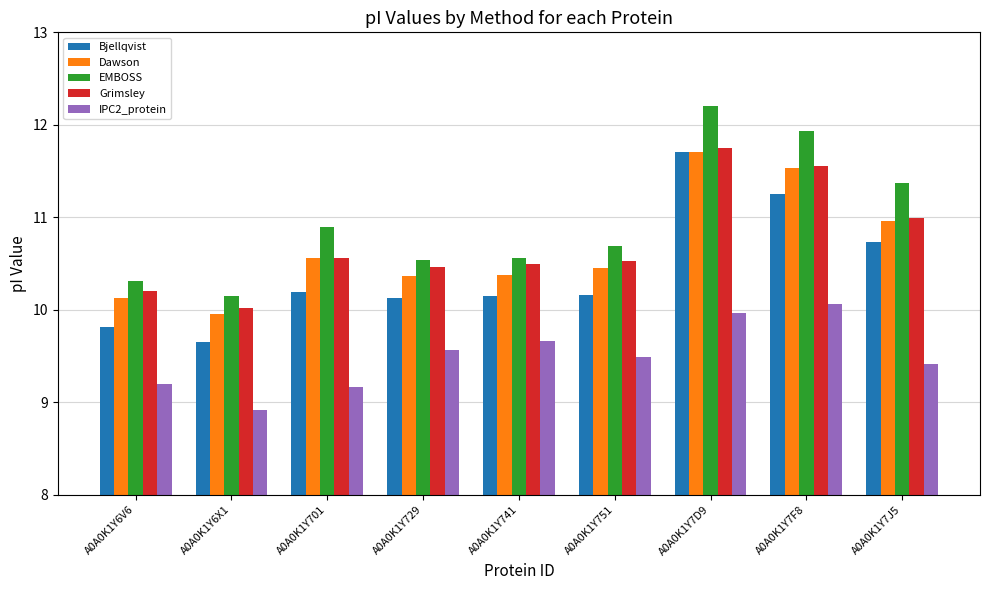

What is the difference between the Bjellqvist values at A0A0K1Y7D9 and A0A0K1Y729?

1.6